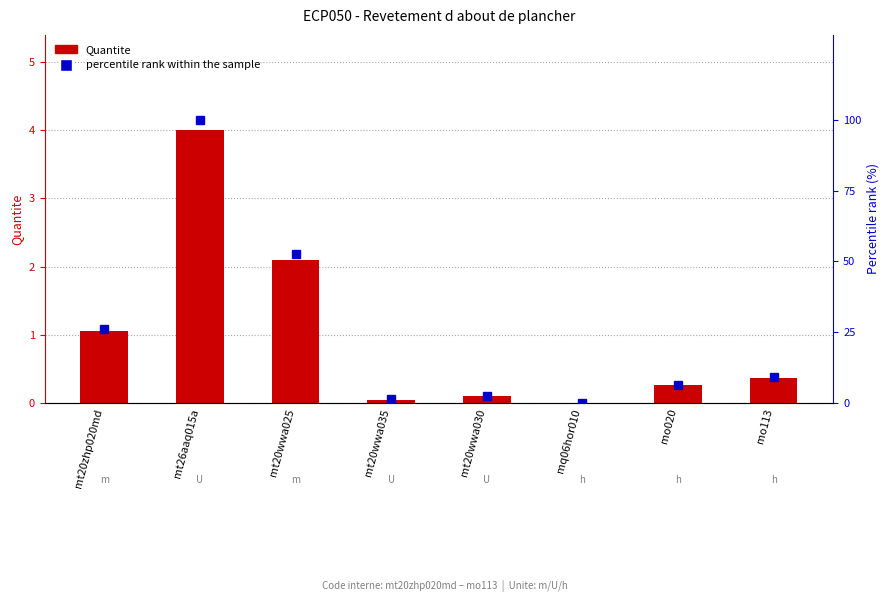

Reading left to right, extract all data points from this chart.

Quantite: mt20zhp020md=1.1	mt26aaq015a=4.0	mt20wwa025=2.1	mt20wwa035=0.1	mt20wwa030=0.1	mq06hor010=0.0	mo020=0.3	mo113=0.4
percentile rank within the sample: mt20zhp020md=26.2	mt26aaq015a=100.0	mt20wwa025=52.5	mt20wwa035=1.3	mt20wwa030=2.5	mq06hor010=0.1	mo020=6.4	mo113=9.1